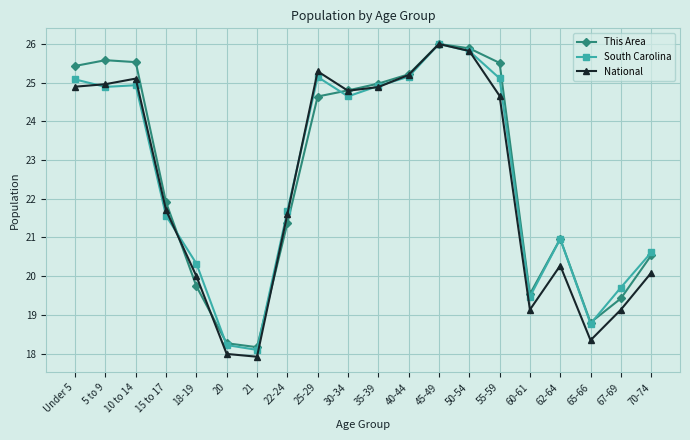

What is the label of the 19th point from the right?

5 to 9